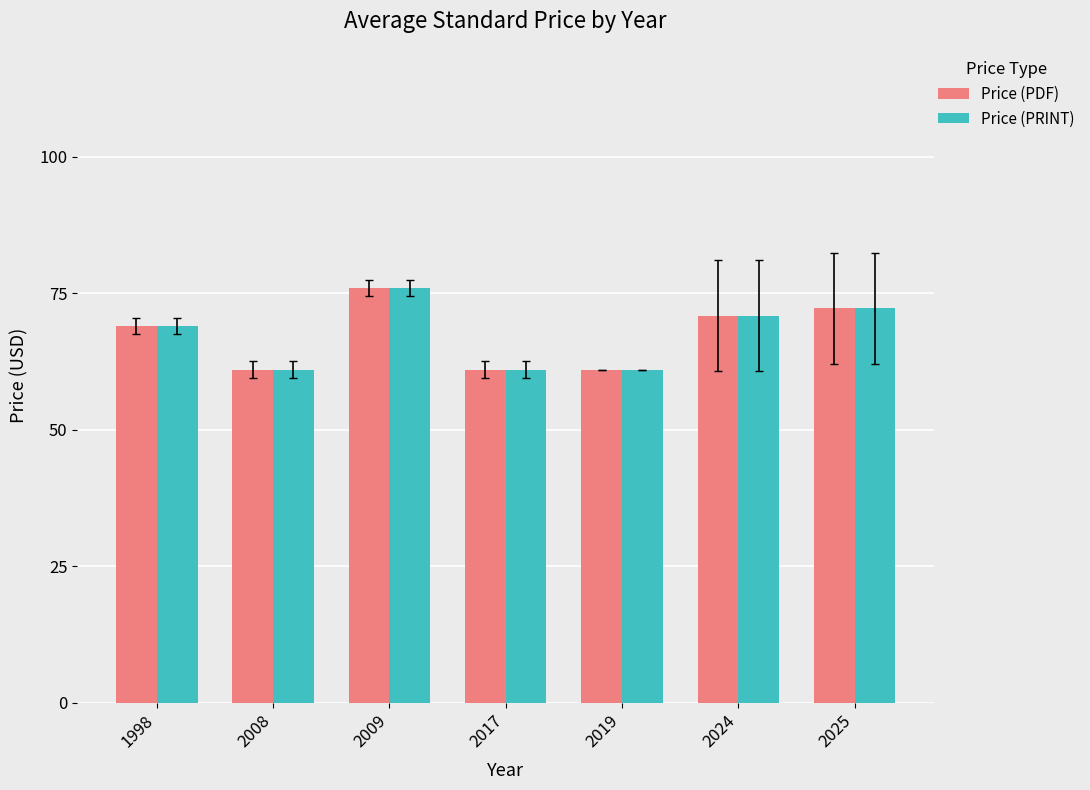

What is the difference between the Price (PDF) values at 1998 and 2009?

7.0